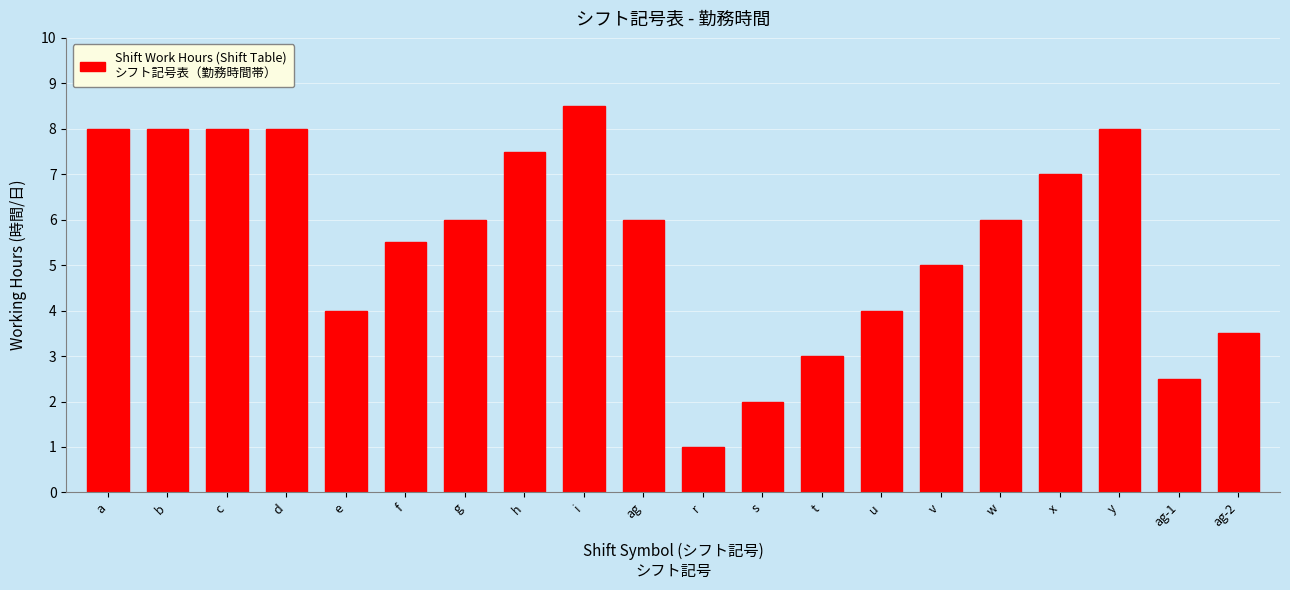

Reading right to left, what are all the values shown in this chart?

3.5	2.5	8.0	7.0	6.0	5.0	4.0	3.0	2.0	1.0	6.0	8.5	7.5	6.0	5.5	4.0	8.0	8.0	8.0	8.0